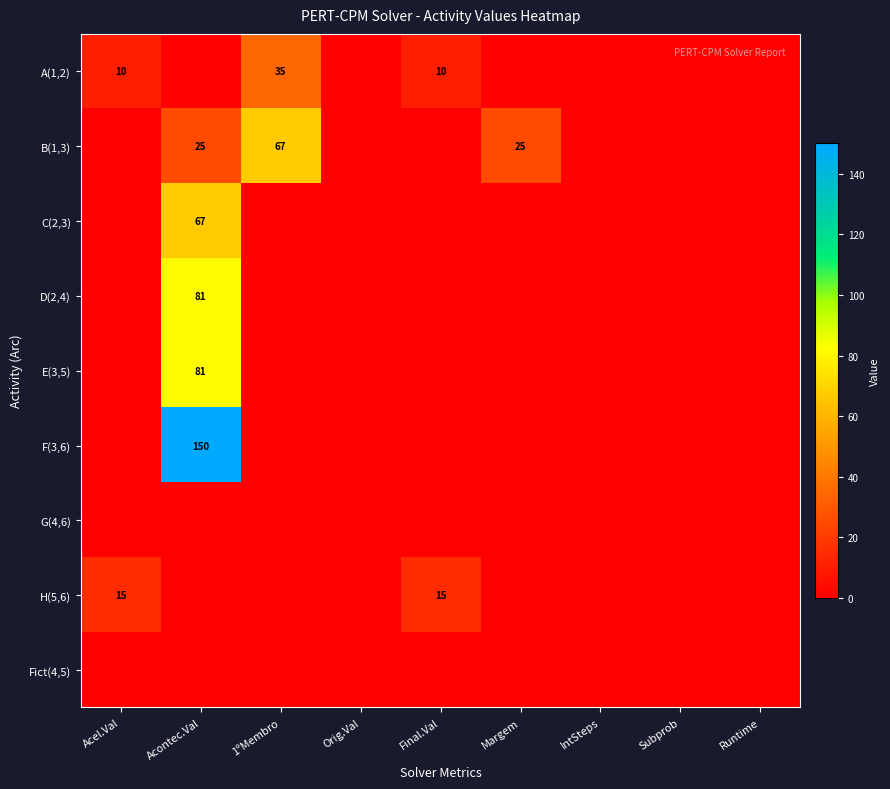

Which label corresponds to the smallest value in the chart?

Acontec.Val